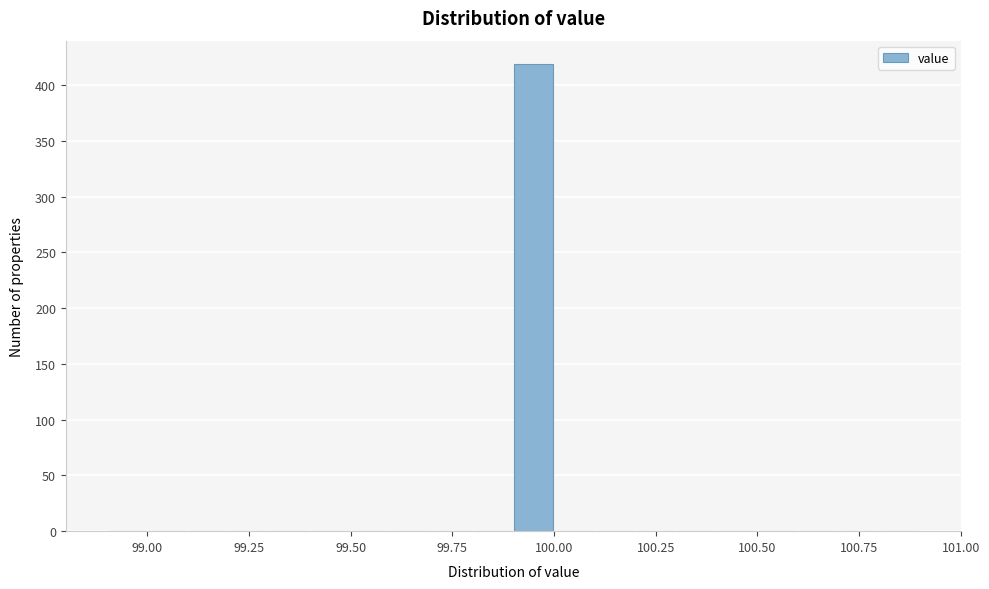

Around what value on the x-axis is the tallest bar? Give the approximate position of its centre, as read against the axis.

99.95